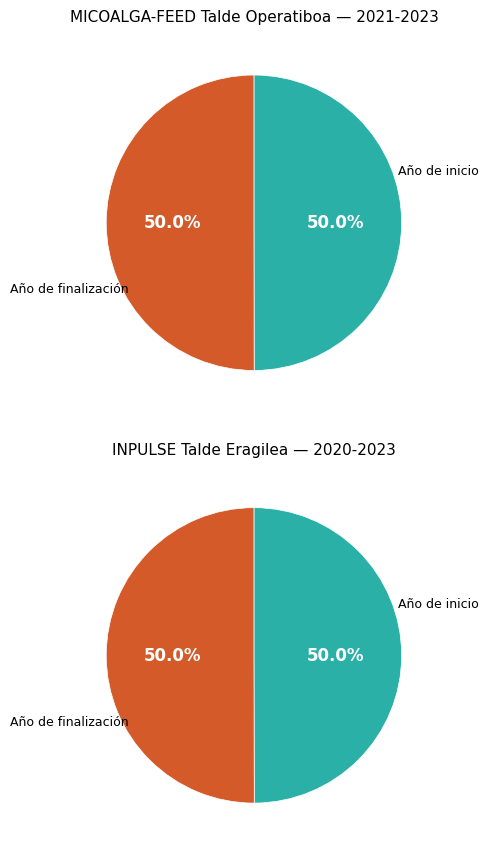

What is the total percentage of Año de finalización and Año de inicio?

100.0%